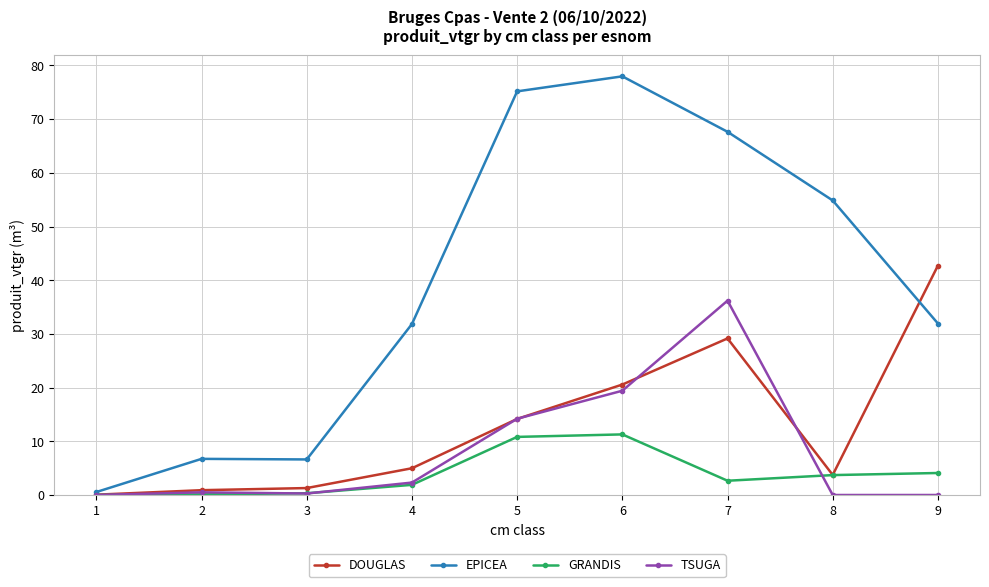

Which series has the largest range (max minus min)?

EPICEA